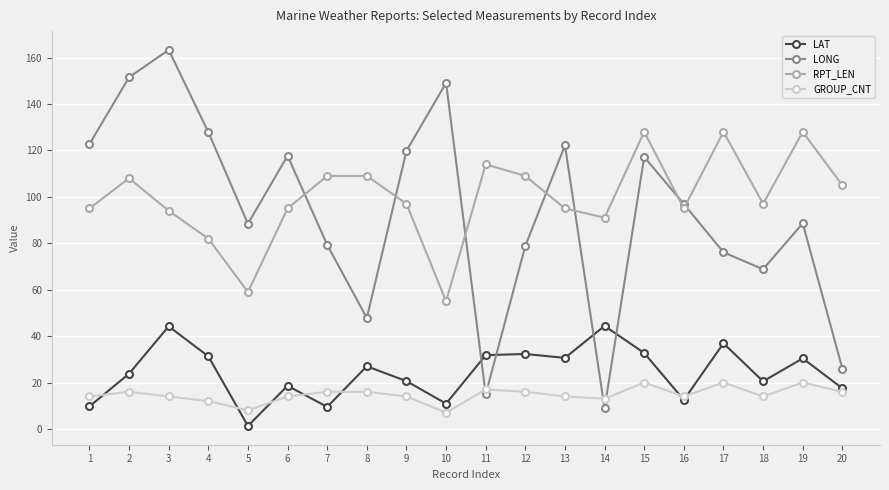

What is the greatest value displayed?

163.3